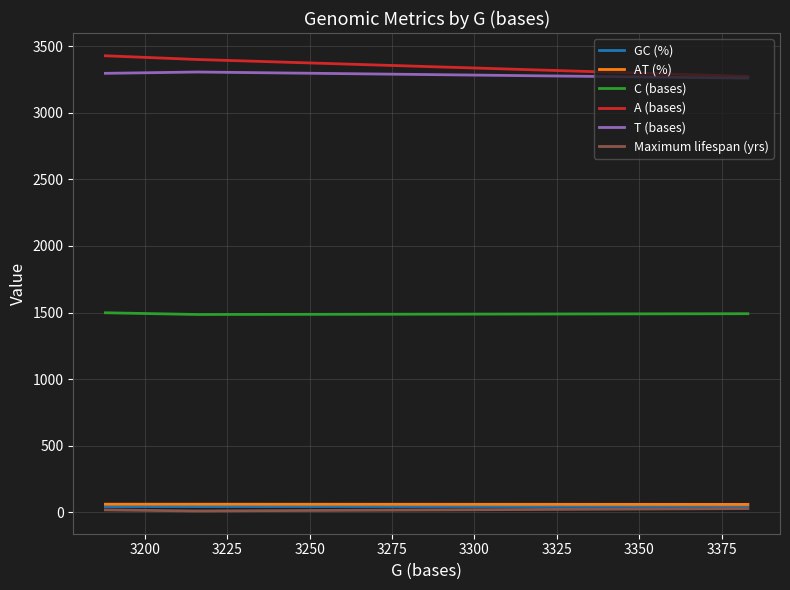

What is the greatest value displayed?

3430.0